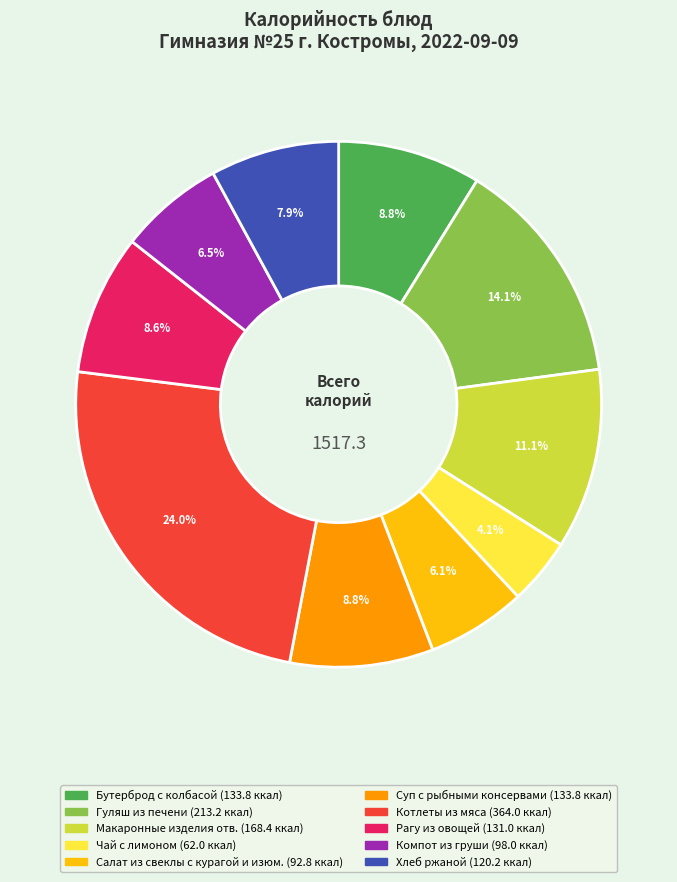

The Салат из свеклы с курагой и изюм. slice represents 19% of the pie. True or false?

False